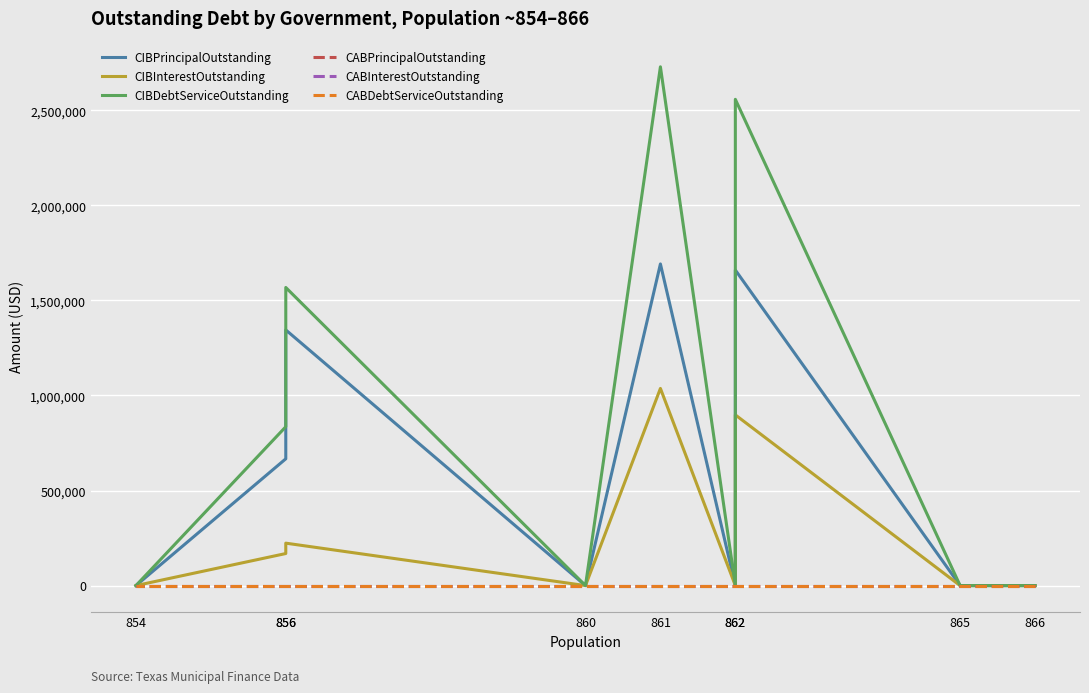

At which category is the sum across all series the highest?

861